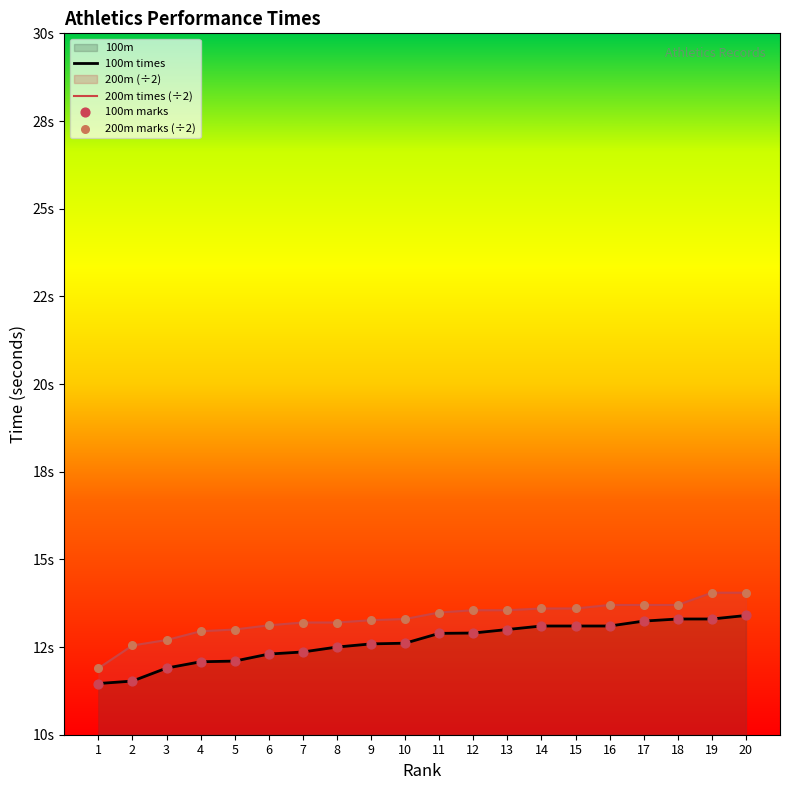

Which series reaches the maximum Y coordinate?

200m times (÷2)